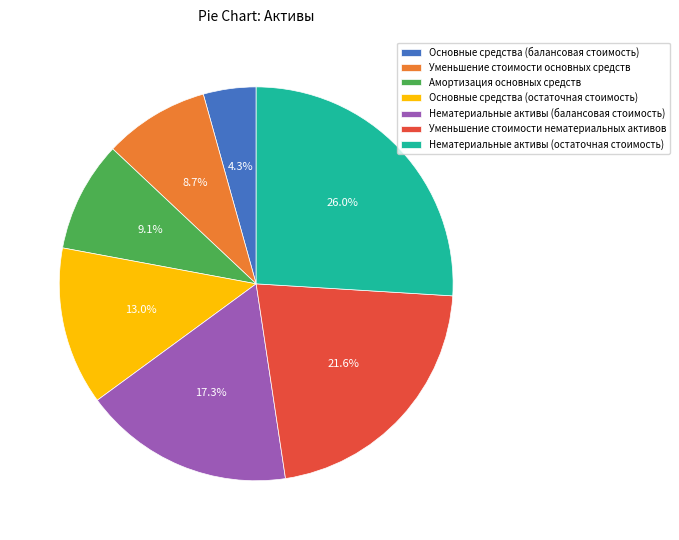

To the nearest percent, what is the average slice percentage?

14%